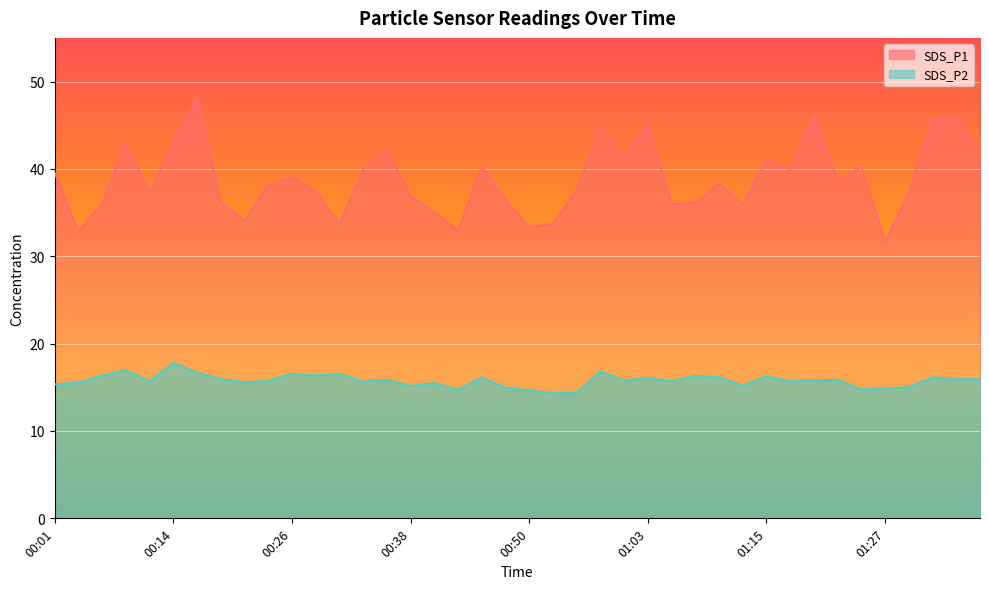

The SDS_P1 series shows 43.2 at 00:14. True or false?

True